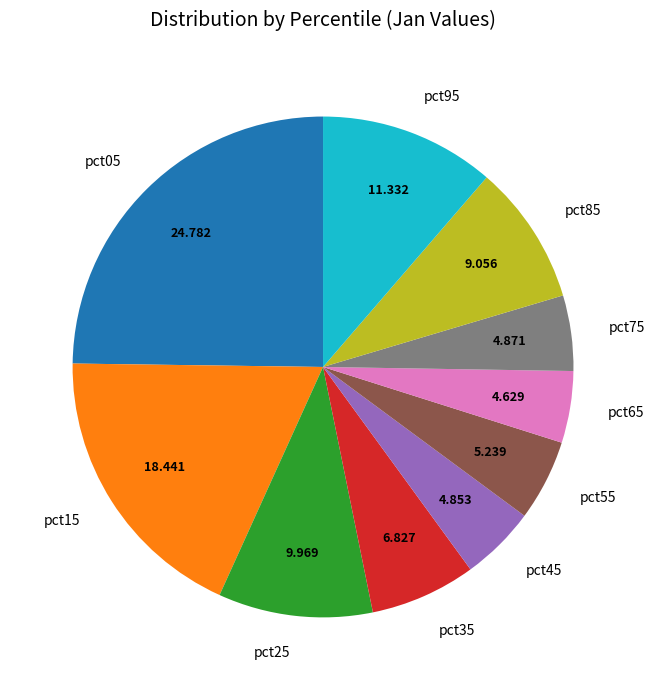

Does pct55 account for over 50% of the chart?

No